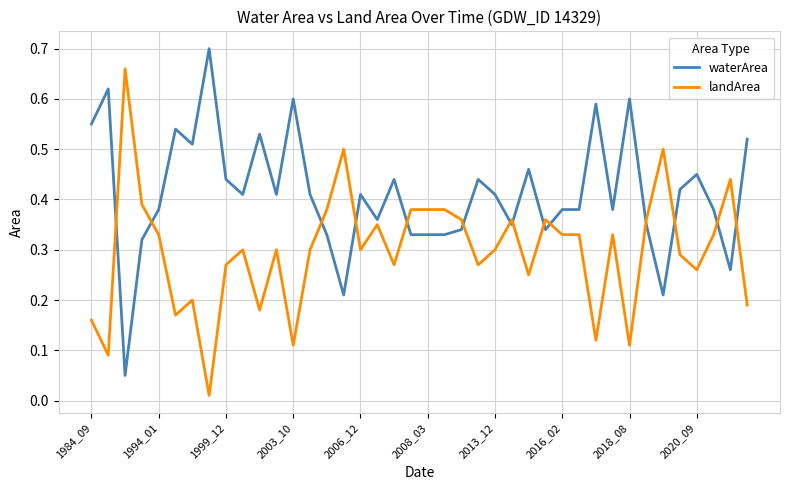

List the series in order of their overall mean, highest first.

waterArea, landArea